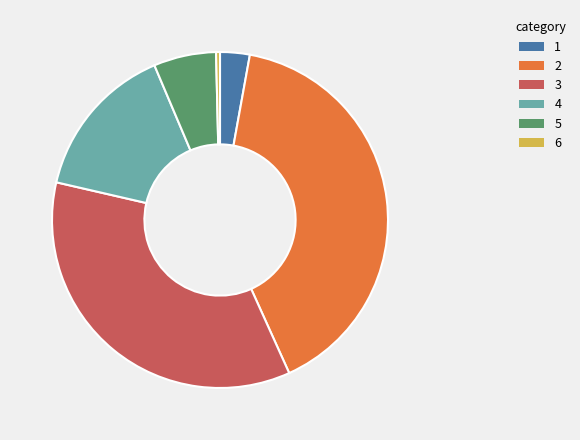

Does any single category account for the majority?

No